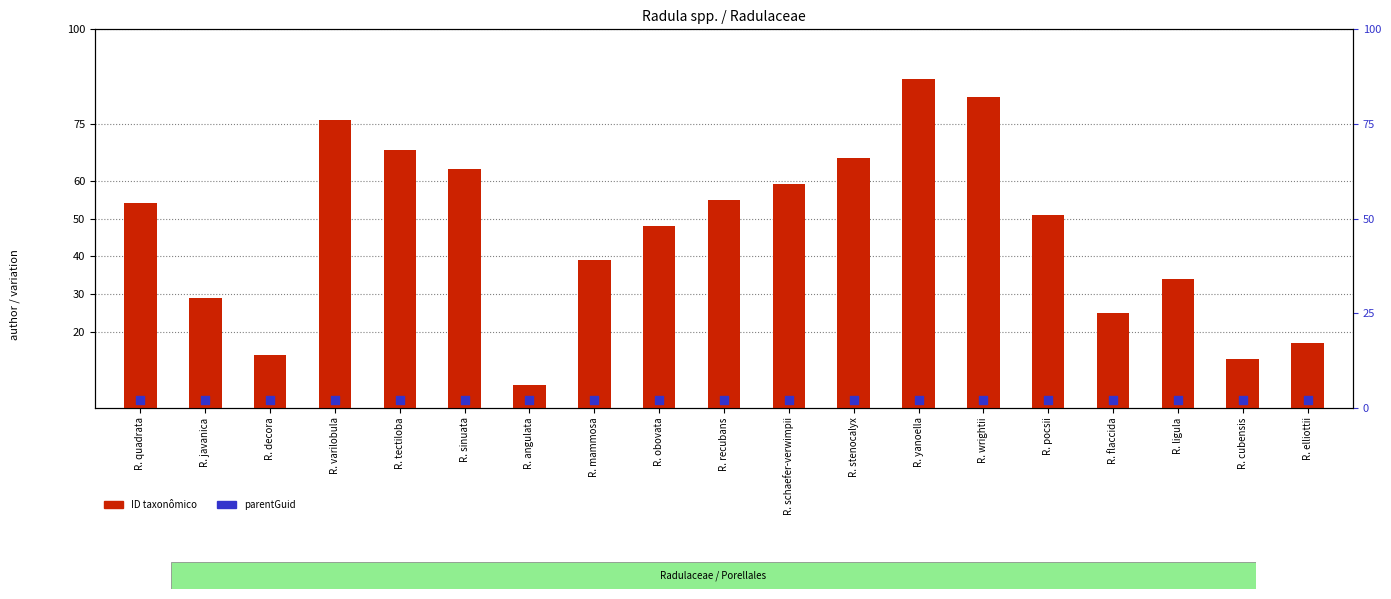

What are all the series names shown in the legend?

ID taxonômico, parentGuid